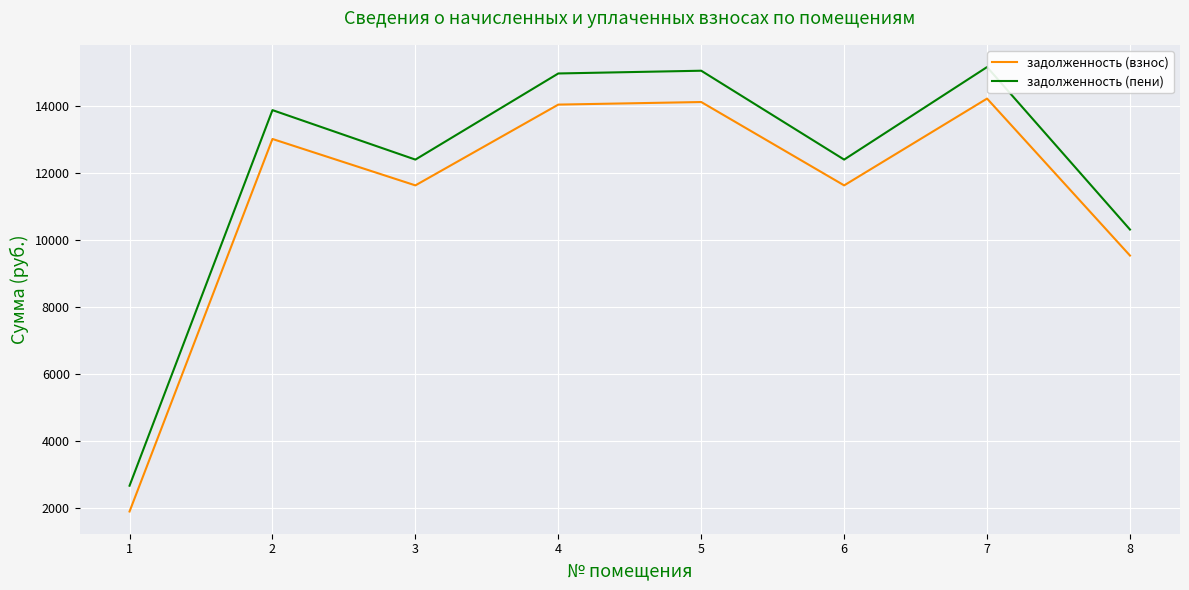

Reading left to right, transcribe all the data shown in this chart.

задолженность (взнос): 1=1887.0	2=13019.8	3=11633.0	4=14047.0	5=14124.0	6=11633.0	7=14226.7	8=9535.8
задолженность (пени): 1=2657.5	2=13882.2	3=12403.6	4=14977.4	5=15059.5	6=12403.6	7=15169.1	8=10313.1